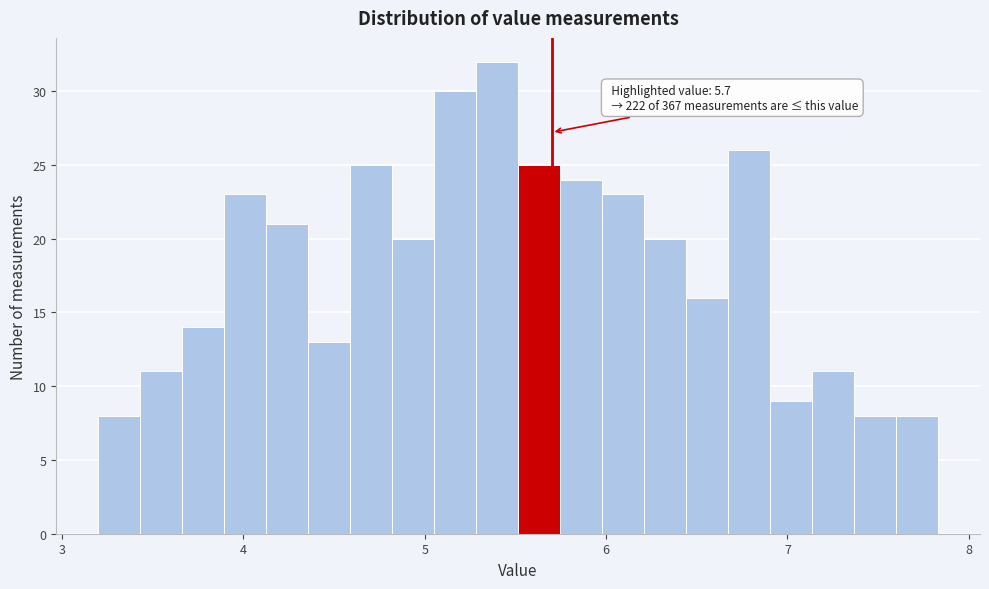

Read against the x-axis, roughly where is the centre of the tallest bar?

5.4